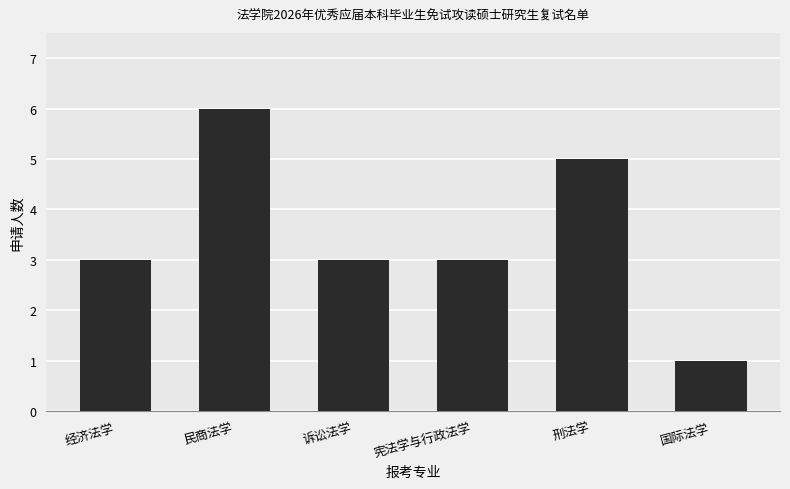

What is the change in value from 宪法学与行政法学 to 国际法学?

-2